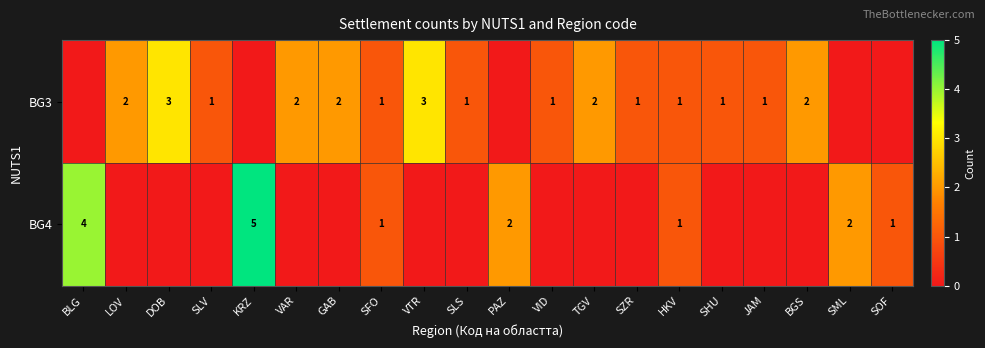

At how many categories does at least one series exceed 3?

2